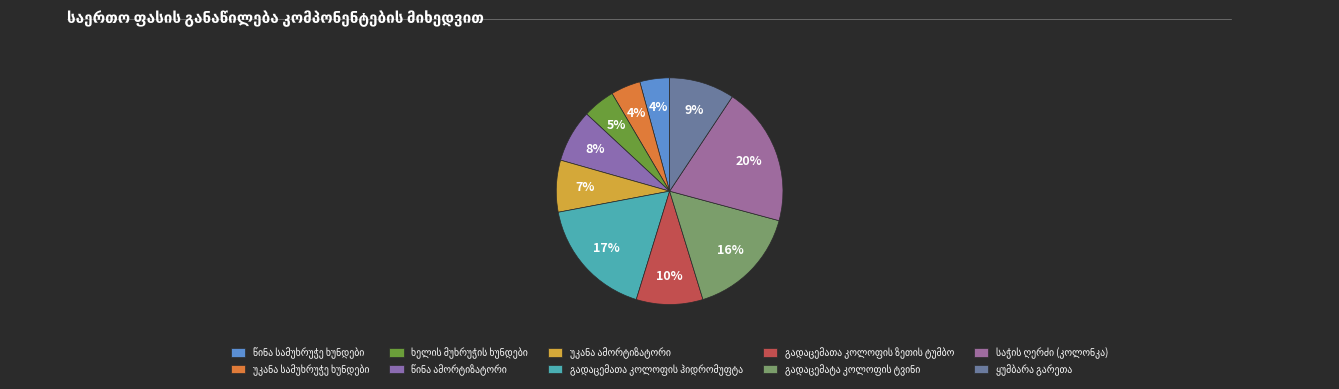

How many slices are in this pie chart?

10